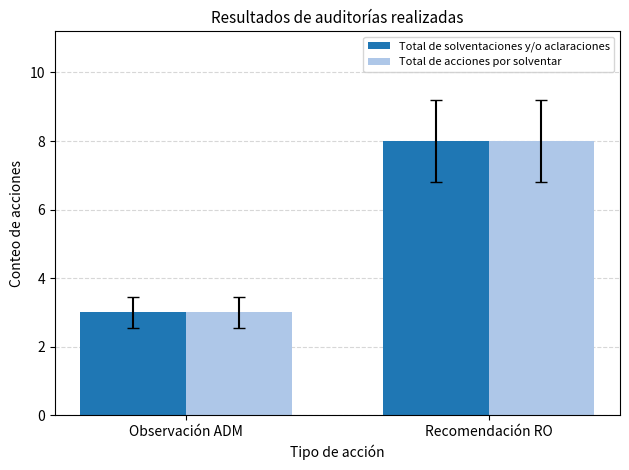

Rank the categories by Total de solventaciones y/o aclaraciones value from highest to lowest.

Recomendación RO, Observación ADM